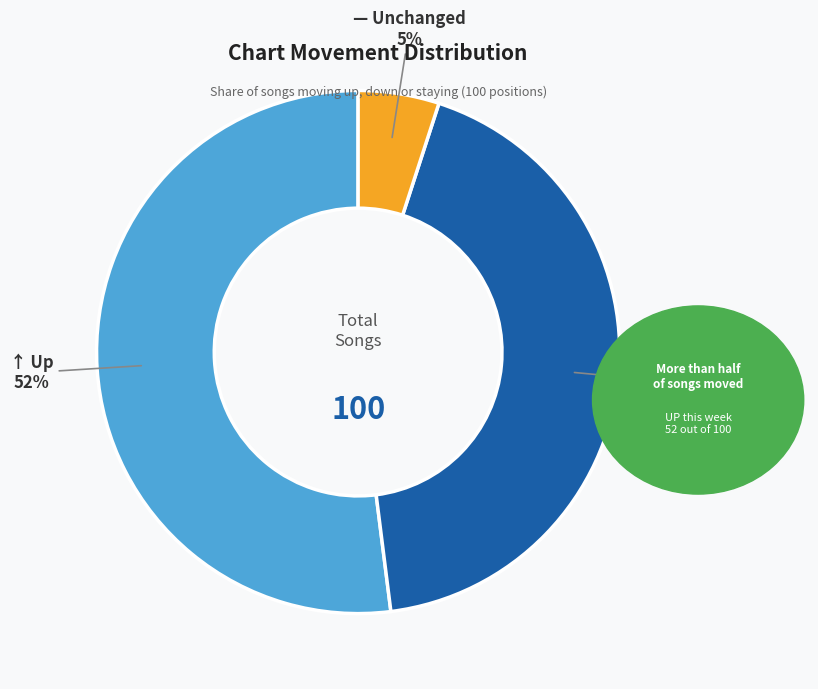

Does any single category account for the majority?

Yes